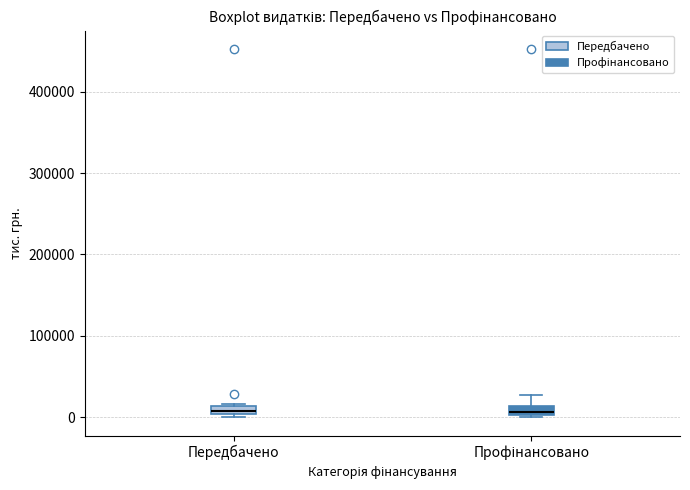

Where is the upper edge of the box for Передбачено on the y-axis? The values are not printed on the chart, so give them approximately, as read against the axis.

10000